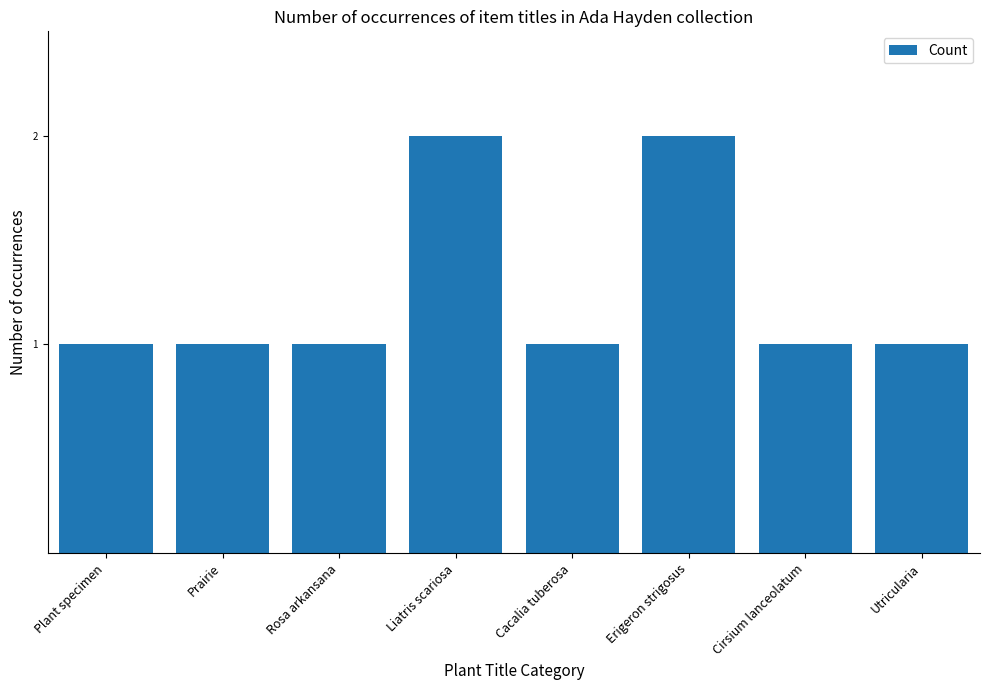

What is the average value?

1